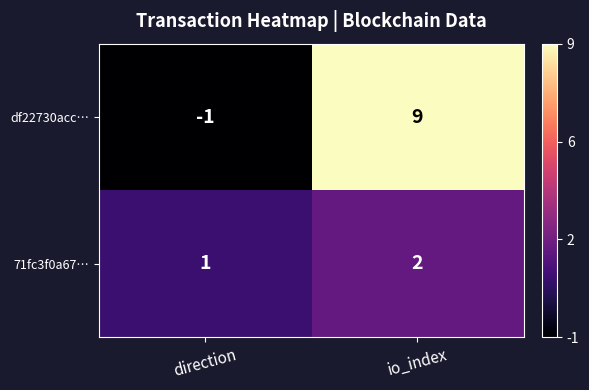

What is the sum of the df22730acc… values at io_index and direction?

8